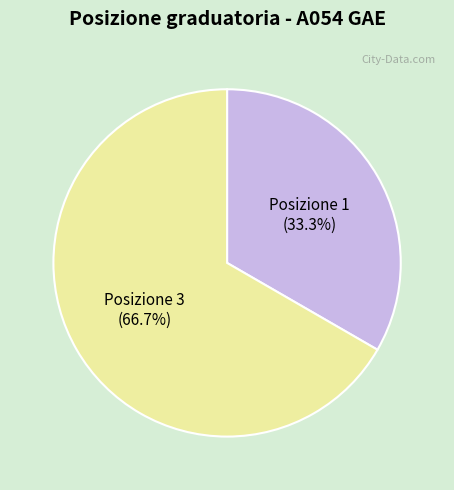

Is there a majority slice in this chart?

Yes